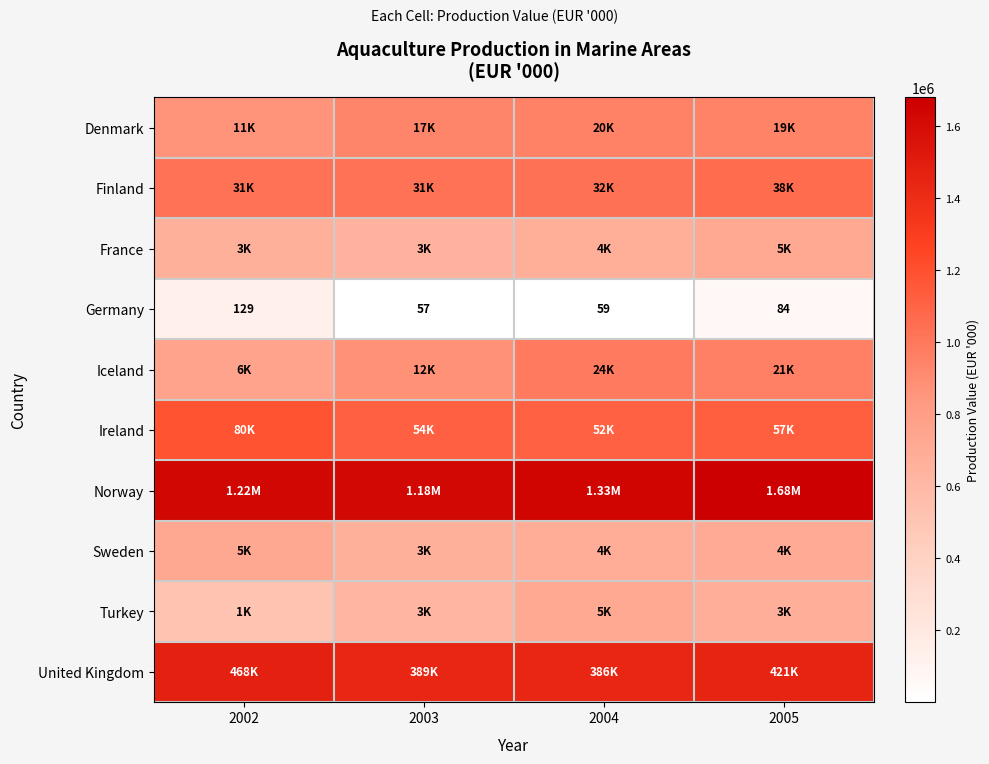

Rank the categories by United Kingdom value from highest to lowest.

2002, 2005, 2003, 2004